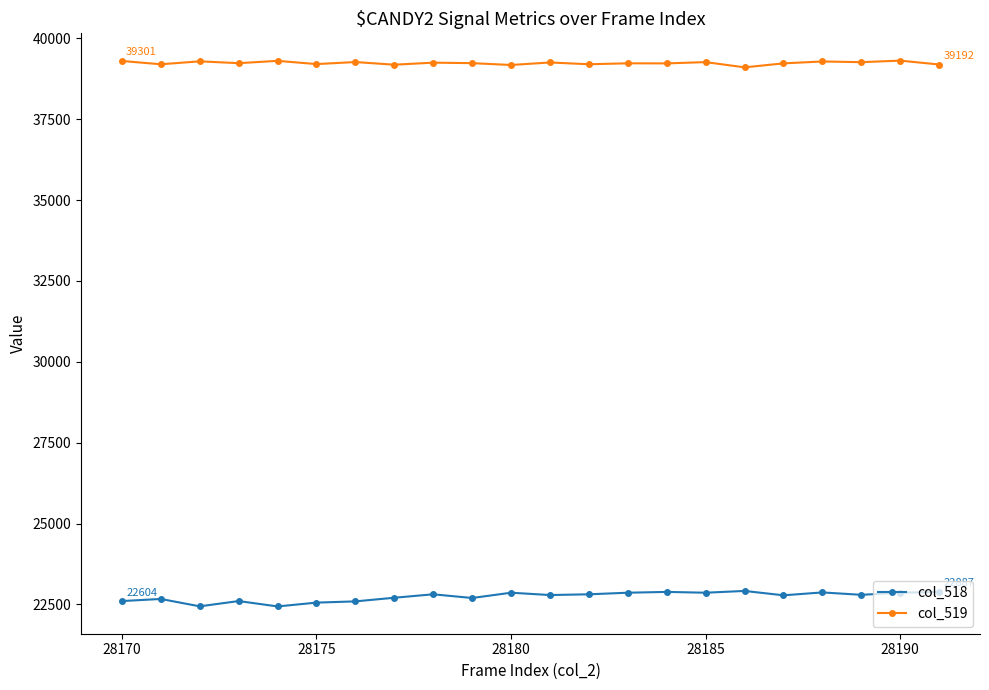

Which series has the largest total across all categories?

col_519